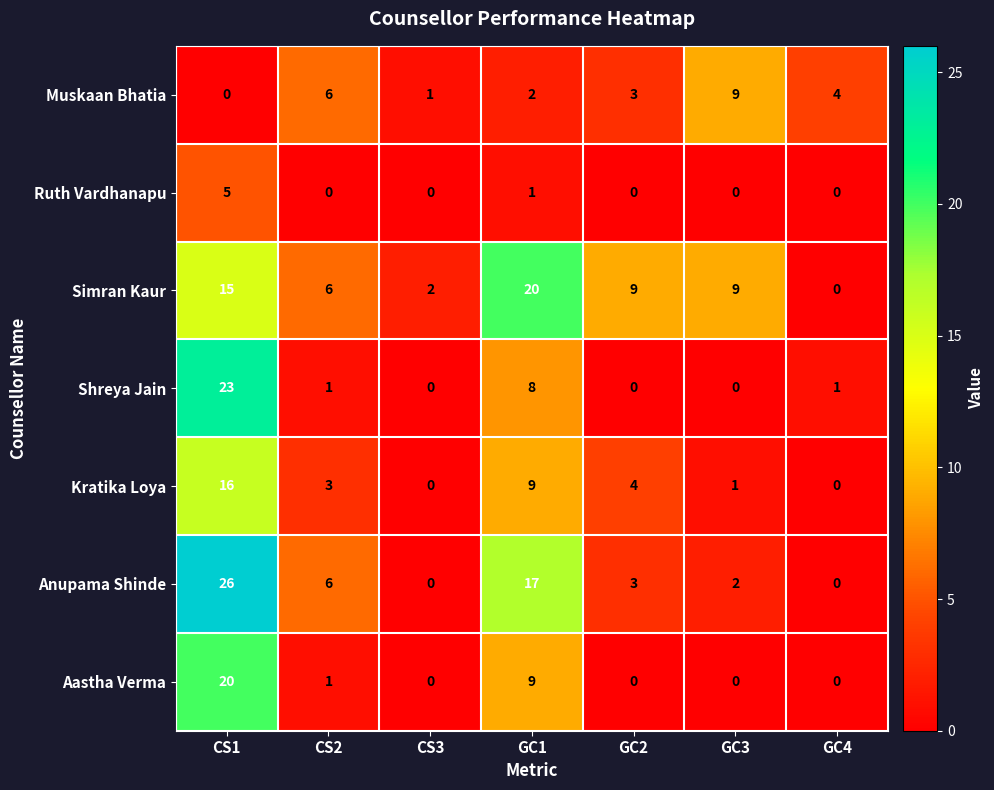

Which series has the largest total across all categories?

Simran Kaur